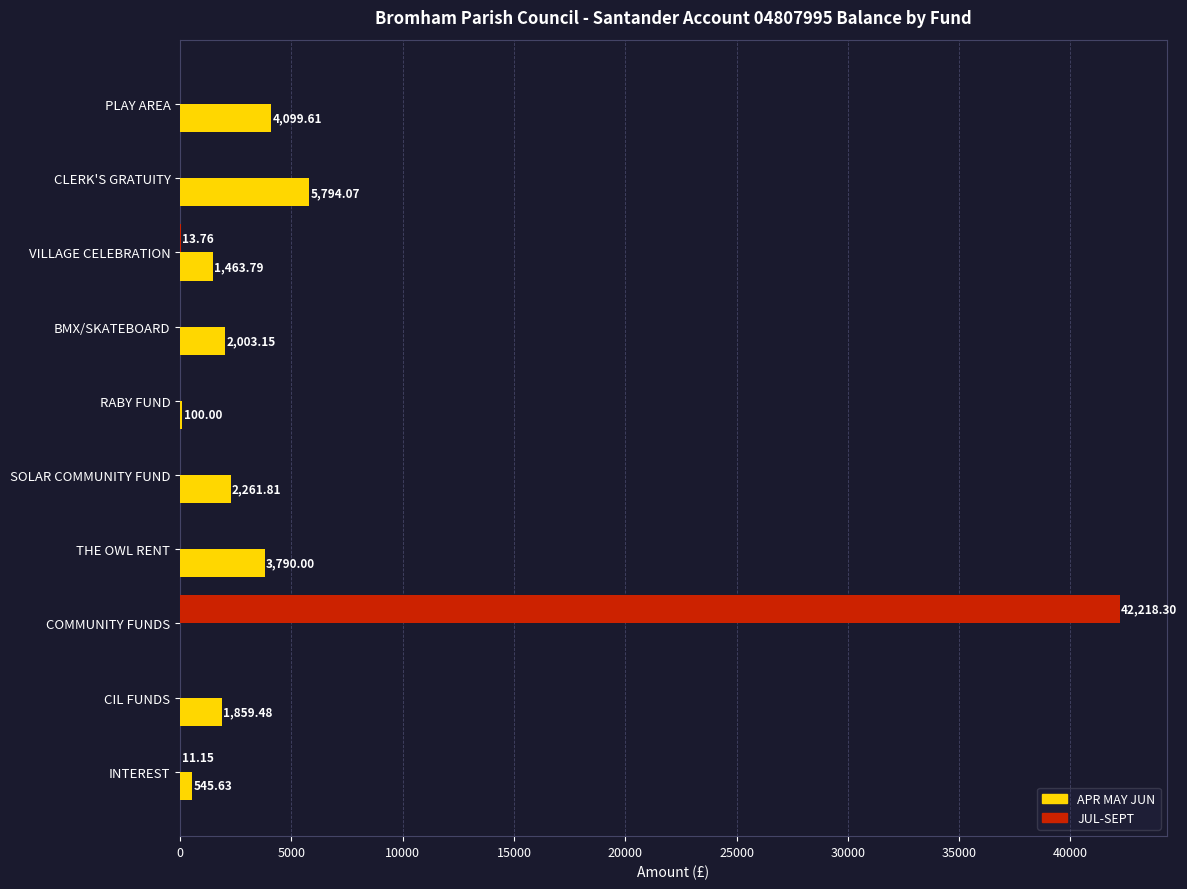

Which label corresponds to the largest value in the chart?

COMMUNITY FUNDS